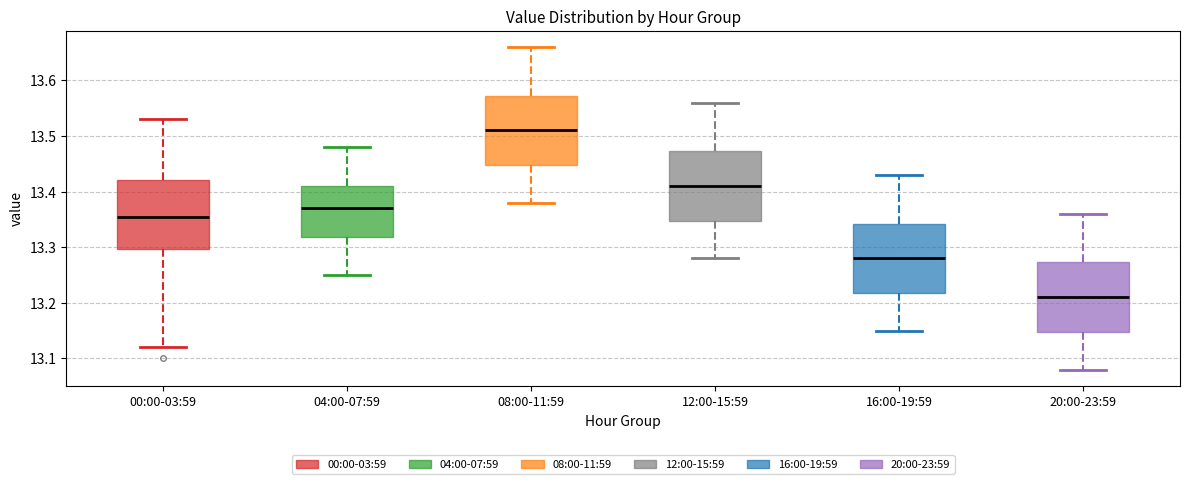

Reading left to right, read every box against the y-axis: the position of its median line, the range the box covers, and the ends of its whiskers. The values are not printed on the chart, so give them approximately, as read against the axis.

00:00-03:59: median 13.36, box 13.30 to 13.42, whiskers 13.12 to 13.53
04:00-07:59: median 13.37, box 13.32 to 13.41, whiskers 13.25 to 13.48
08:00-11:59: median 13.51, box 13.45 to 13.57, whiskers 13.38 to 13.66
12:00-15:59: median 13.41, box 13.35 to 13.47, whiskers 13.28 to 13.56
16:00-19:59: median 13.28, box 13.22 to 13.34, whiskers 13.15 to 13.43
20:00-23:59: median 13.21, box 13.15 to 13.27, whiskers 13.08 to 13.36